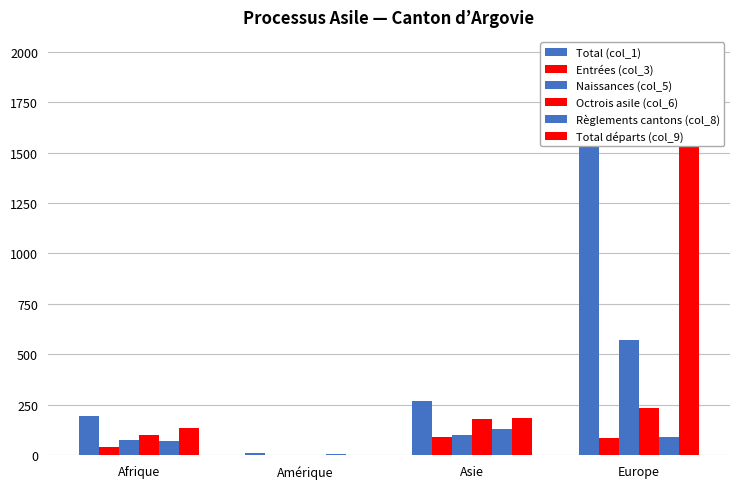

Where is Entrées (col_3) nearest to the value 48?

Afrique